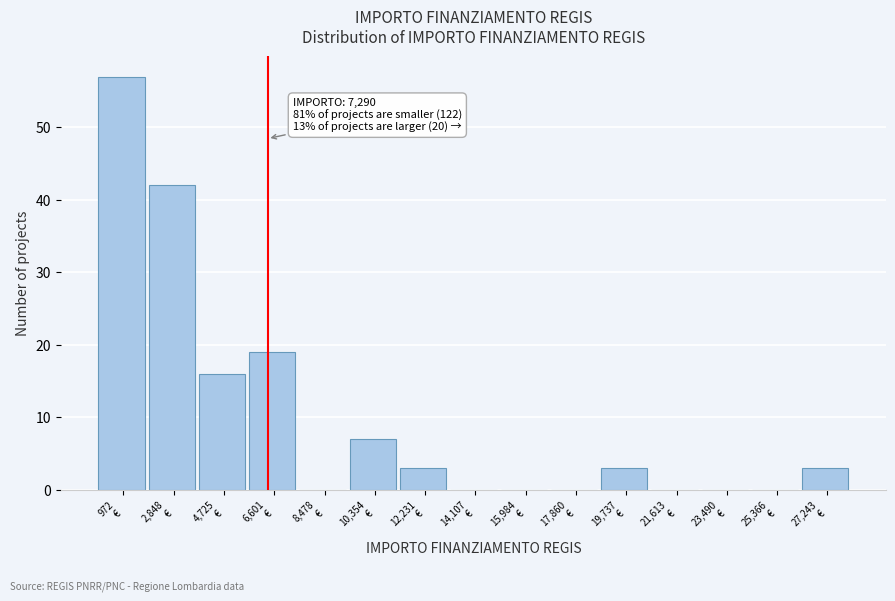

What is the maximum value shown in the chart?

57